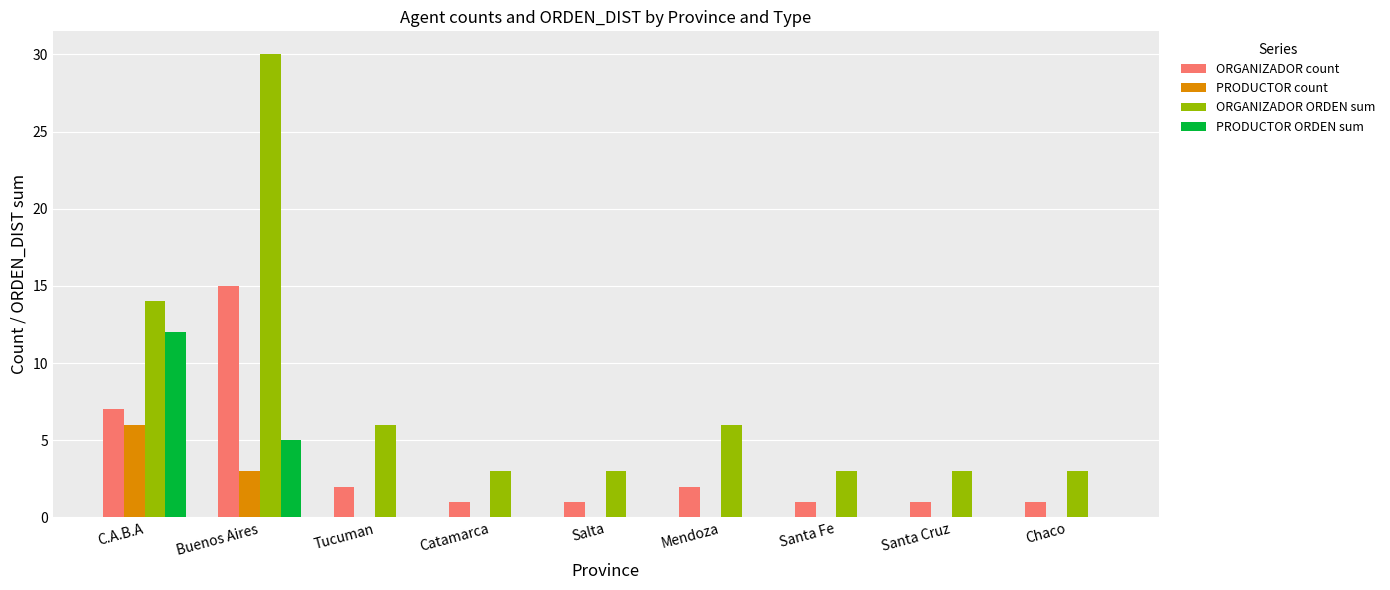

Which series changed the most between Buenos Aires and Mendoza?

ORGANIZADOR ORDEN sum